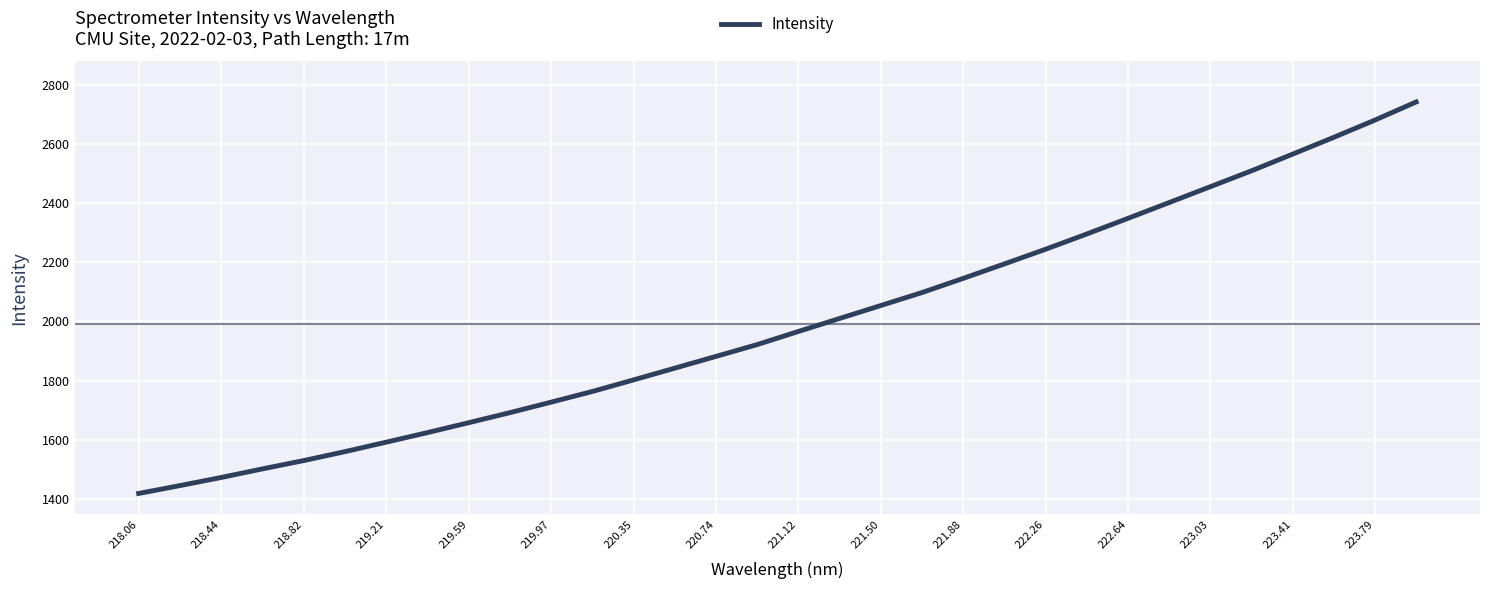

What is the greatest value displayed?

2741.9